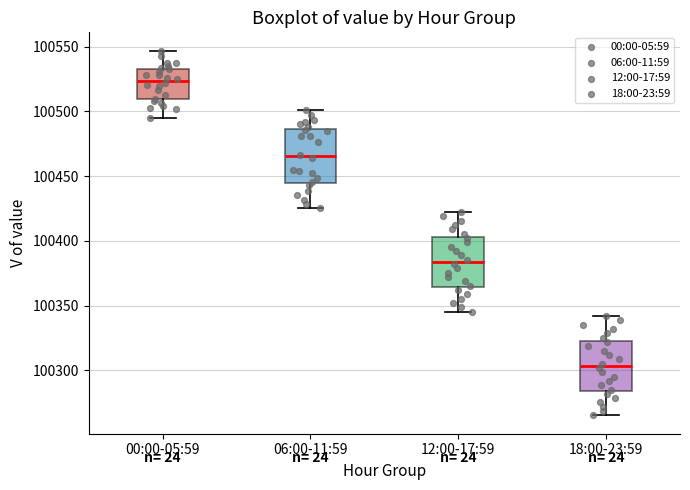

Which box has the highest median line?

00:00-05:59